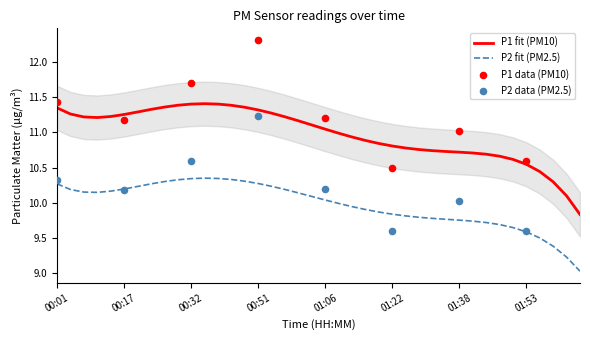

Is the value of P2 at 01:15 greater than the value of P1 at 02:02?

No